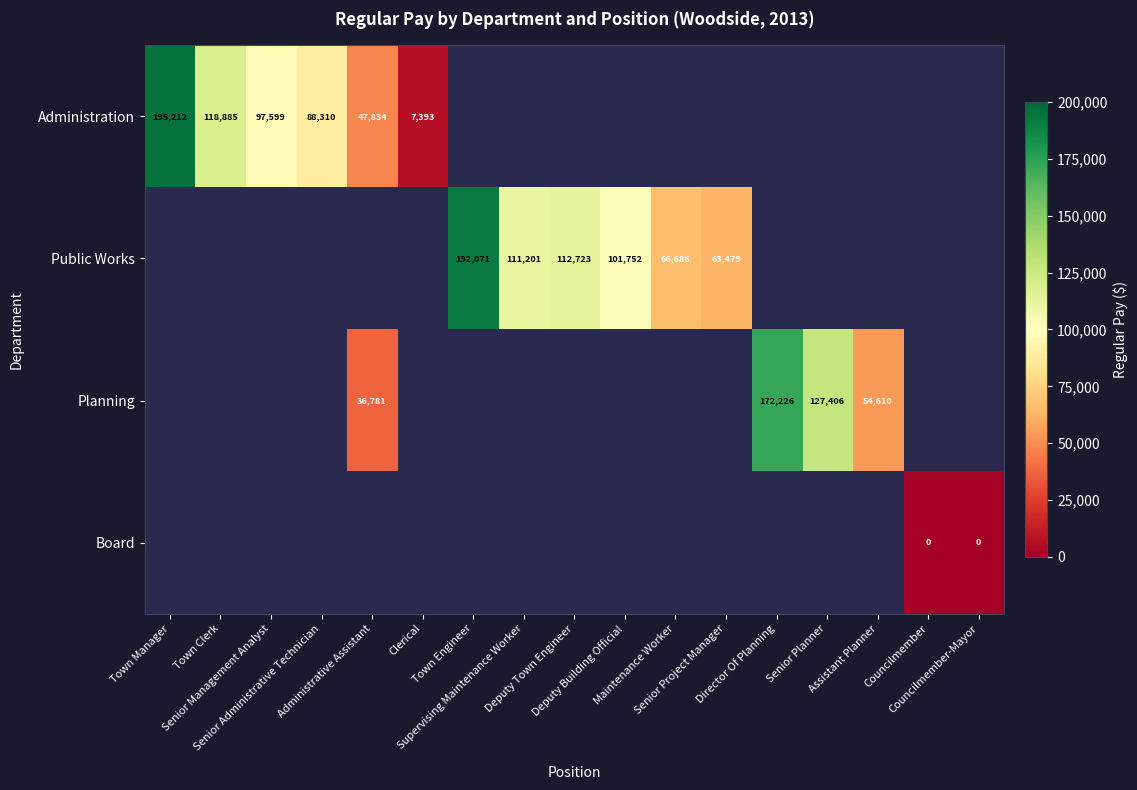

The value of Administration at Administrative Assistant is 25312.4. True or false?

False